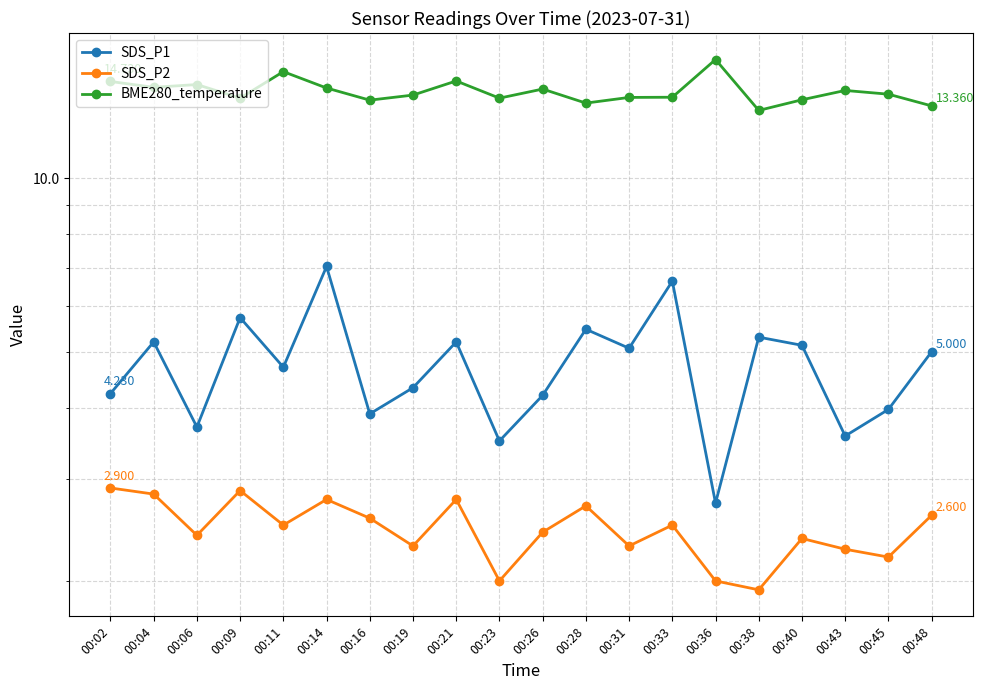

Is it true that SDS_P1 equals 5.1 at 00:40?

True